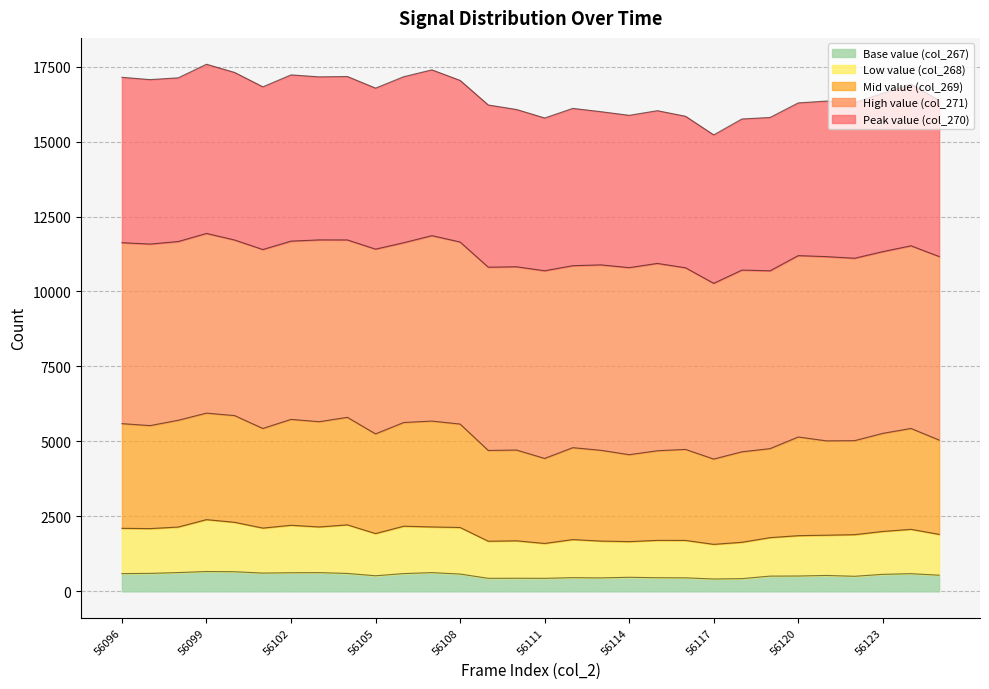

The value of Base value (col_267) at 56105 is 520. True or false?

True